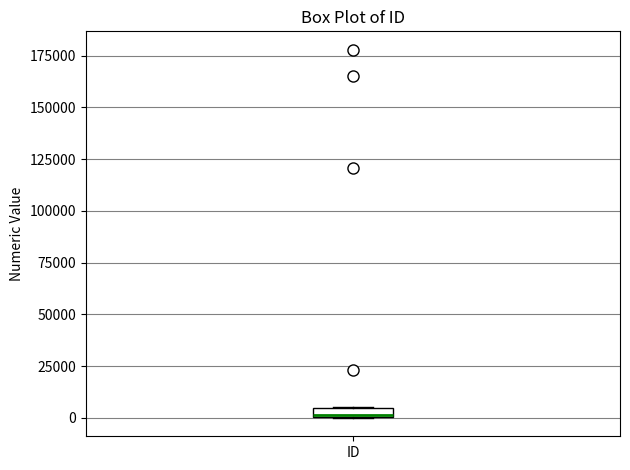

Where is the upper edge of the box for ID on the y-axis? The values are not printed on the chart, so give them approximately, as read against the axis.

5000